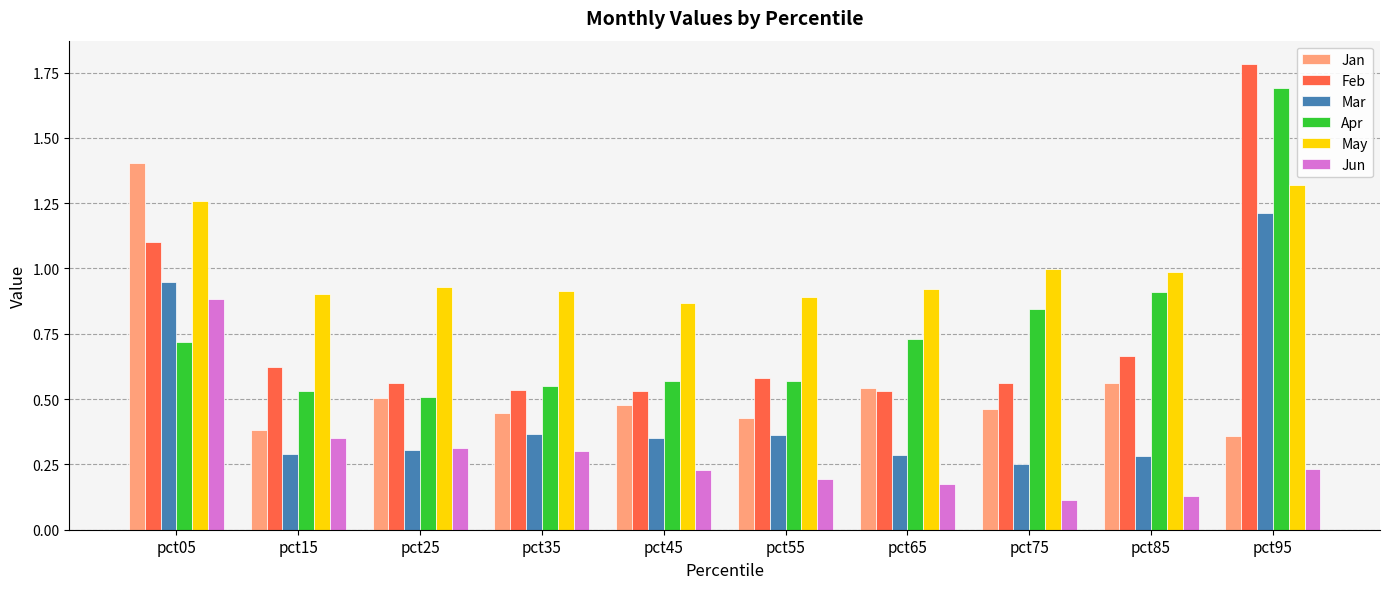

Is the value of Feb at pct35 greater than the value of Jun at pct15?

Yes